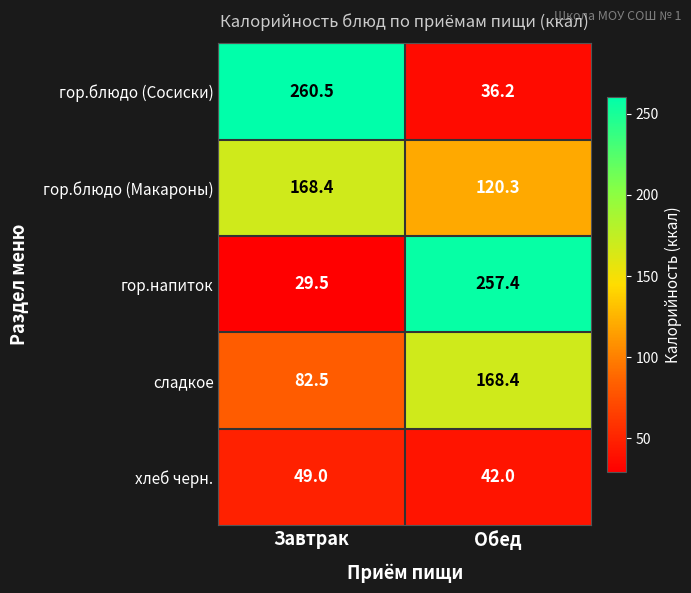

What is the total value across all series at Обед?

624.3